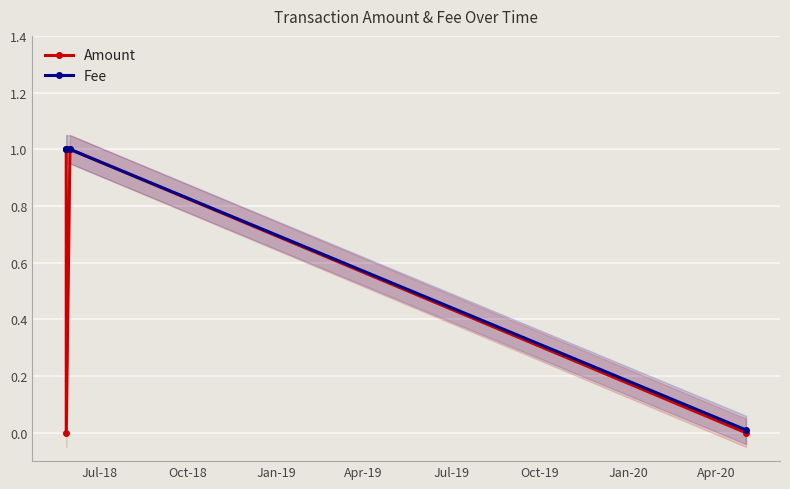

How many interior local peaks does the Amount series have?

1